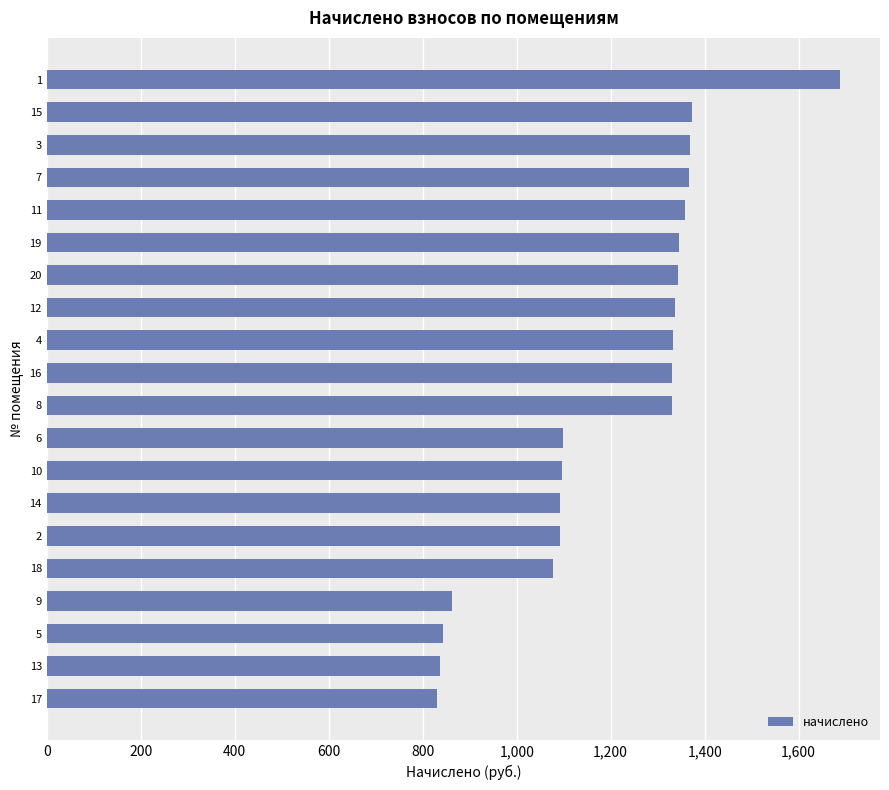

Approximately how many times larger is the value at 18 compared to 9?

1.2